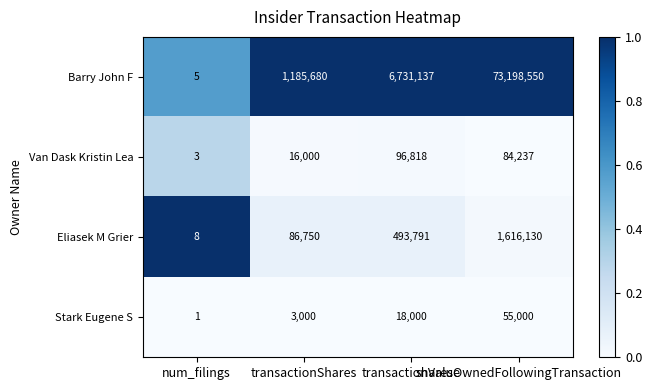

Which series has the largest total across all categories?

Barry John F